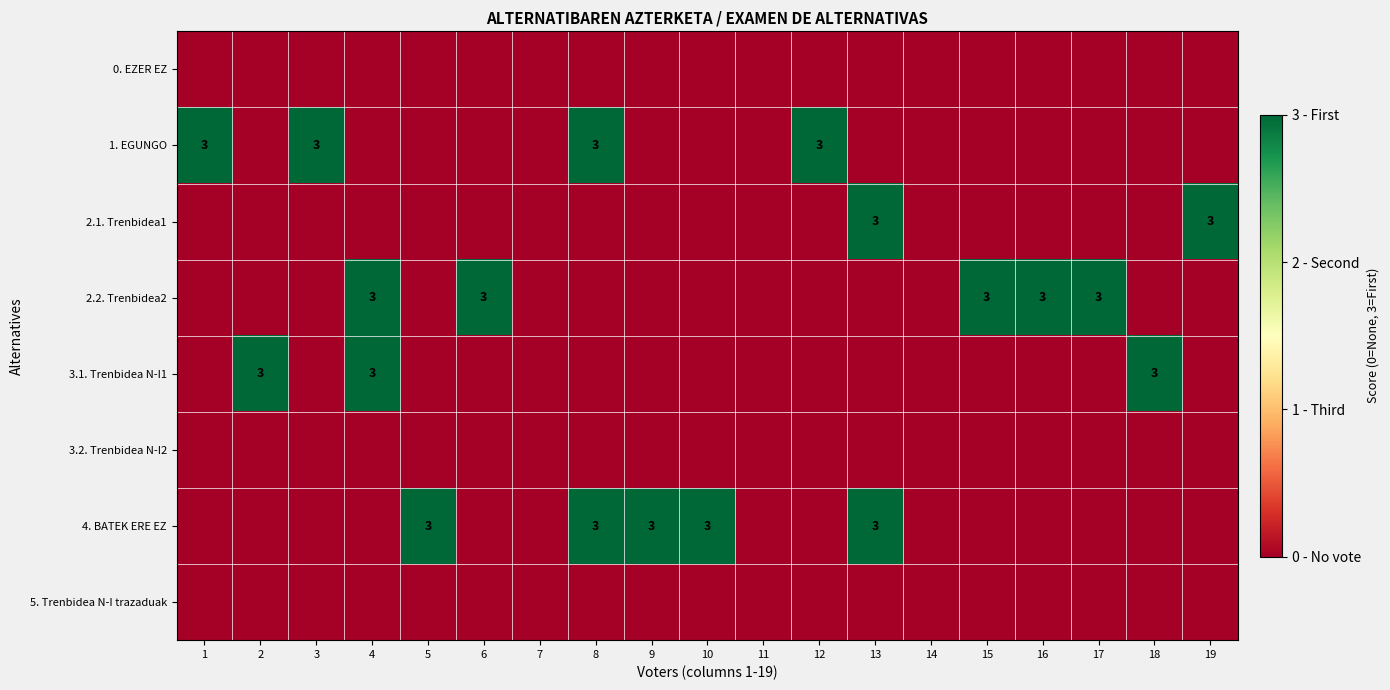

How many categories are shown in the chart?

19